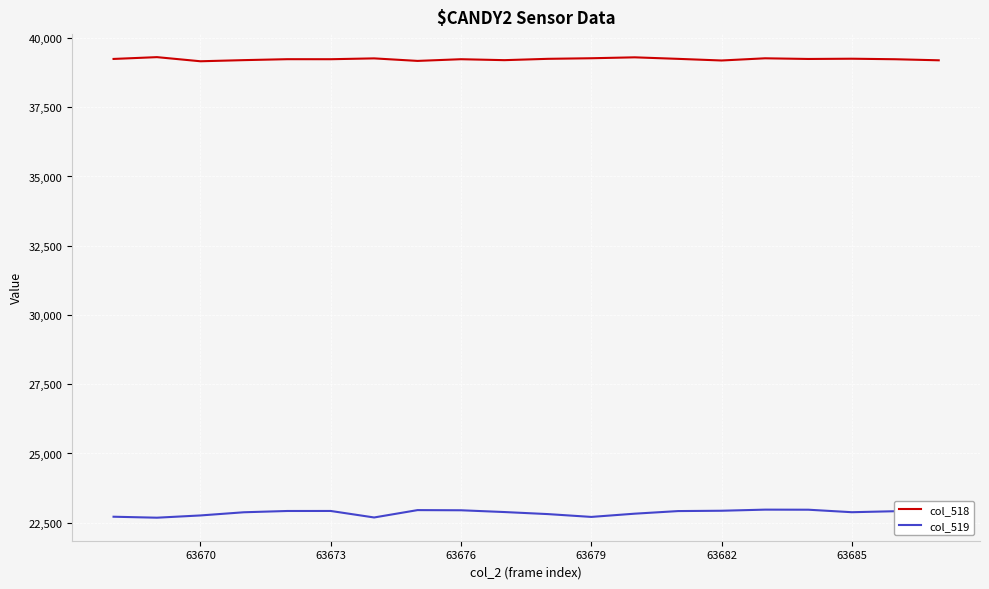

At how many categories does at least one series exceed 32535?

20